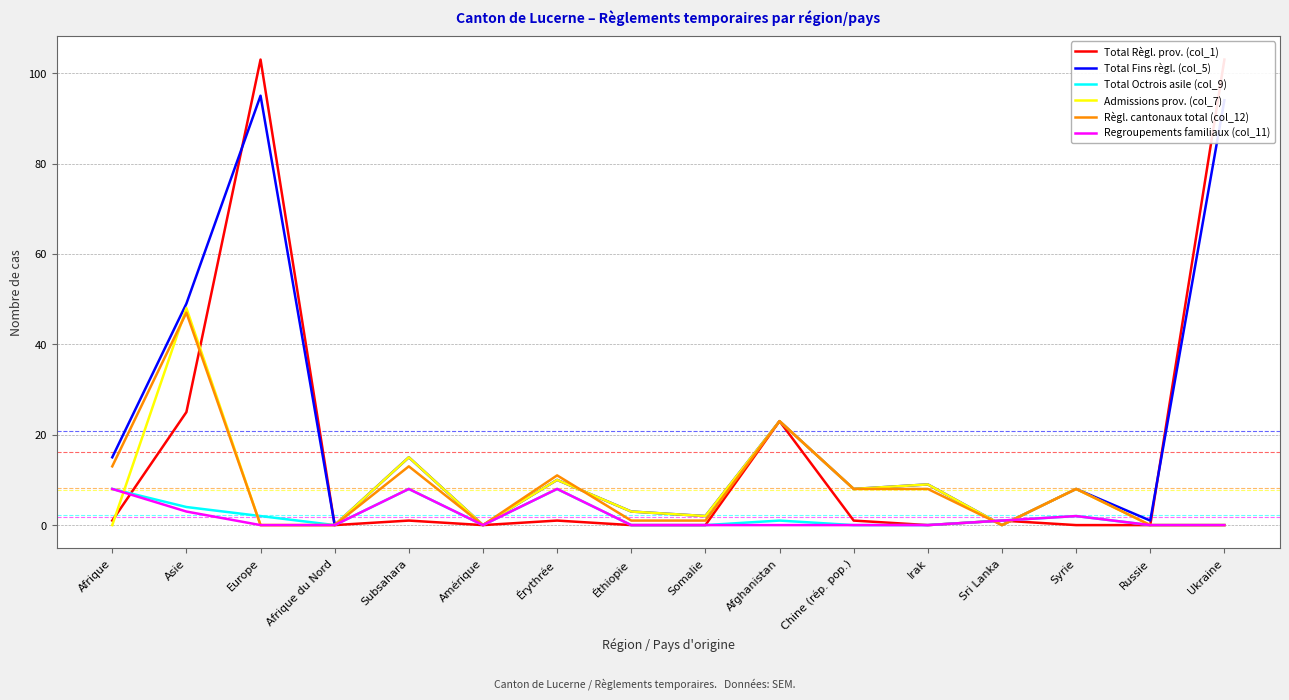

List the series in order of their peak value, highest first.

Total Règl. prov. (col_1), Total Fins règl. (col_5), Admissions prov. (col_7), Règl. cantonaux total (col_12), Total Octrois asile (col_9), Regroupements familiaux (col_11)